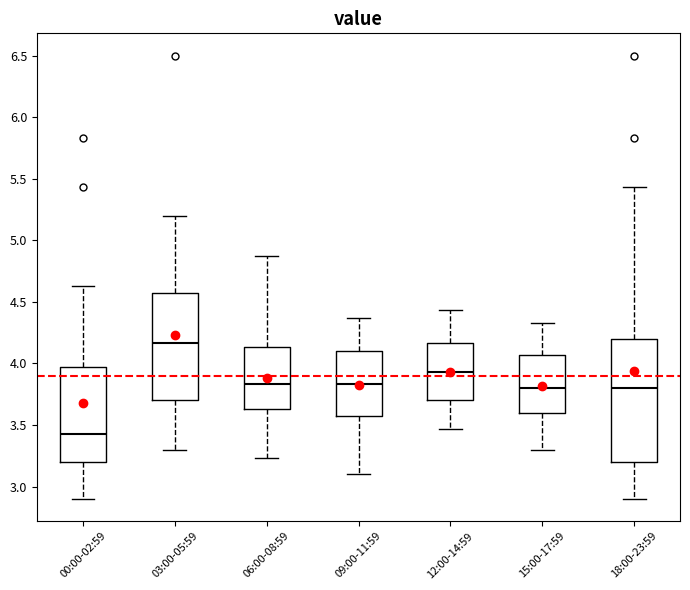

Which box's median line is the highest?

03:00-05:59